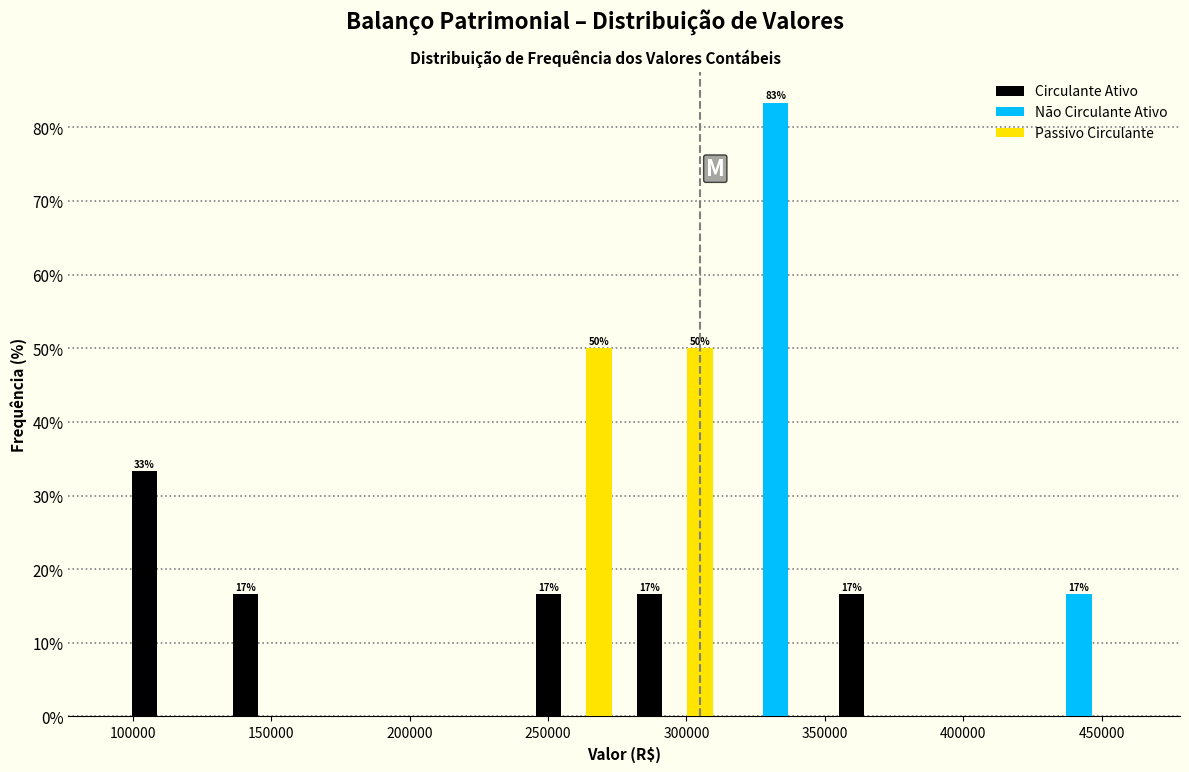

In the Circulante Ativo series, which range on the x-axis has the tallest bar?

95000 to 131500